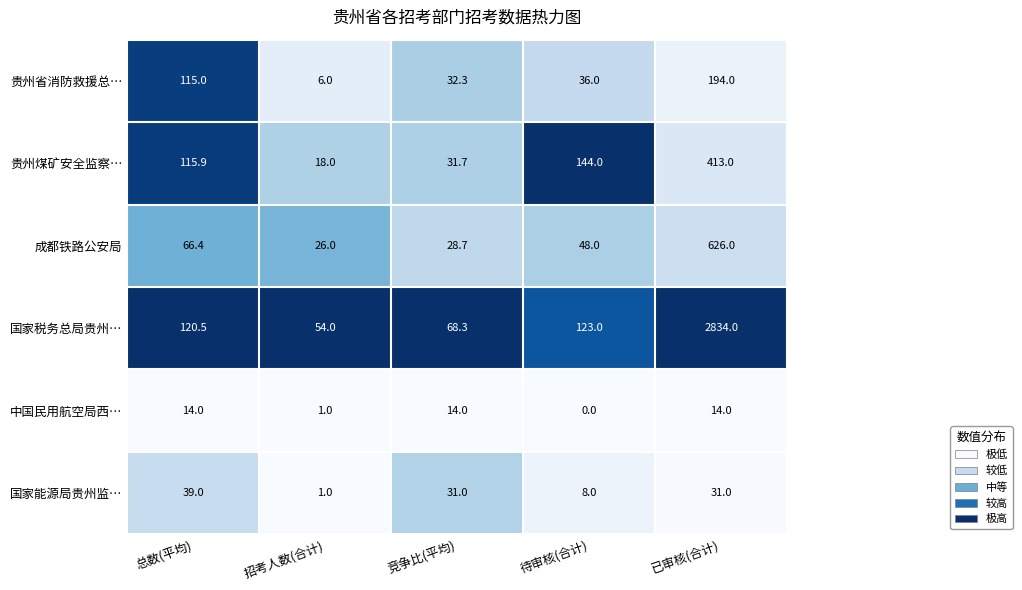

At which category is the sum across all series the highest?

已审核(合计)